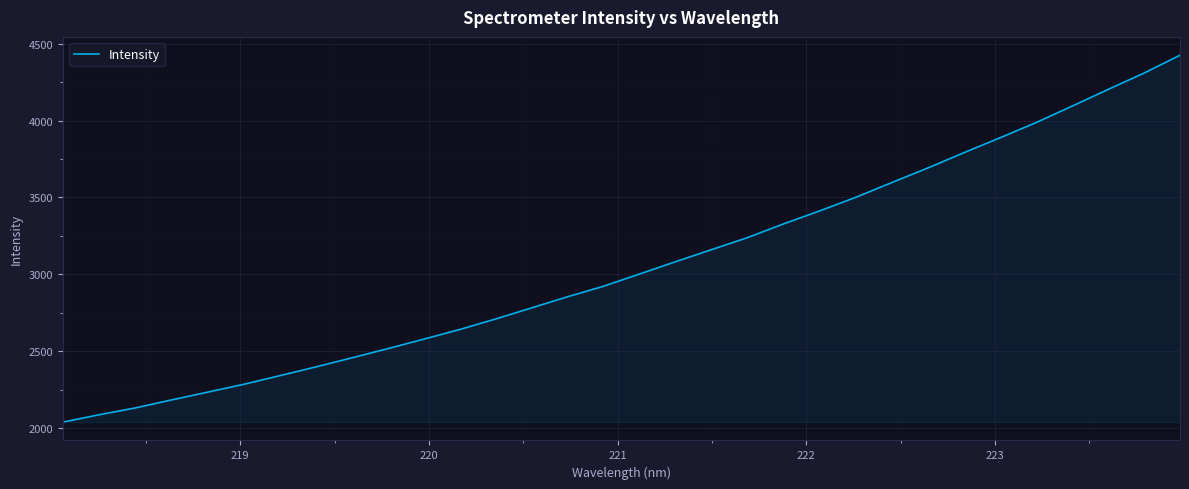

How many lines are shown in the chart?

1